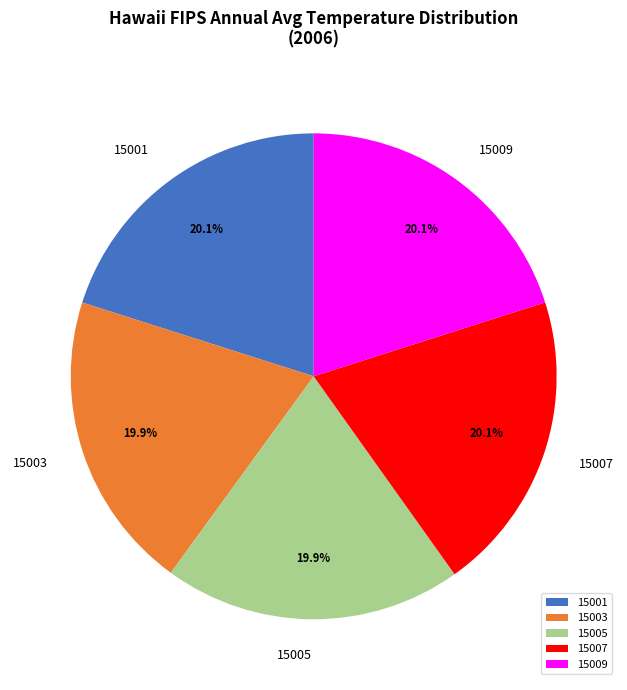

Does 15009 account for over 50% of the chart?

No